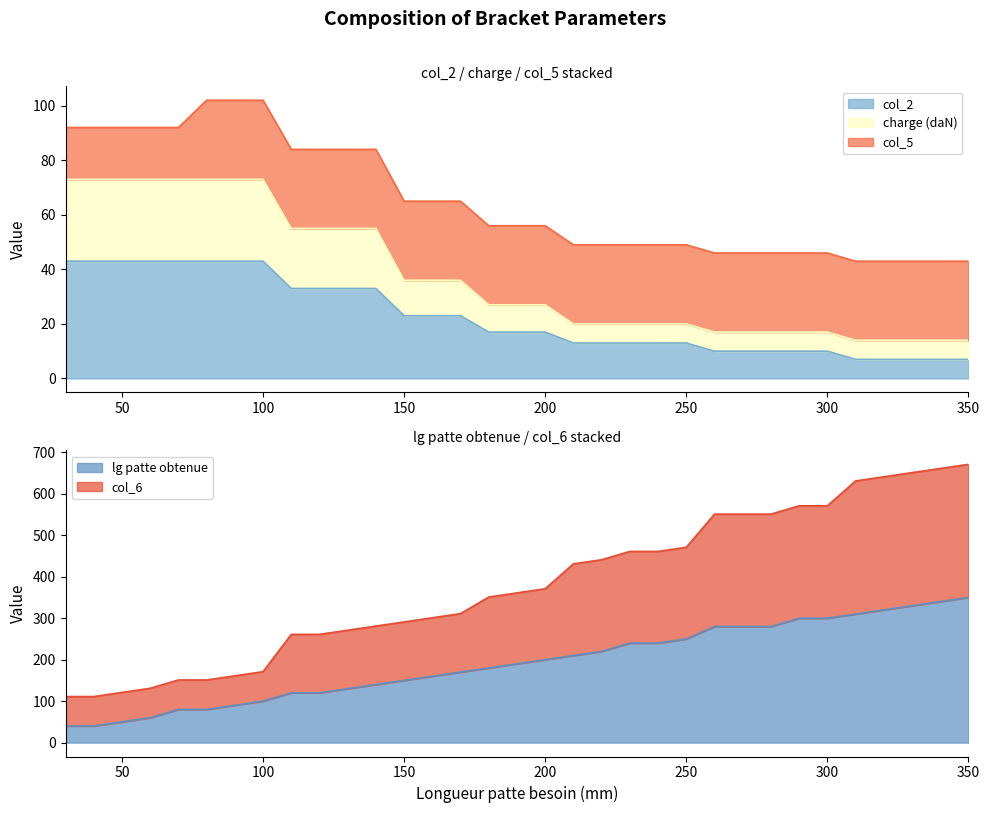

True or false: col_6 and col_2 intersect in this chart.

False